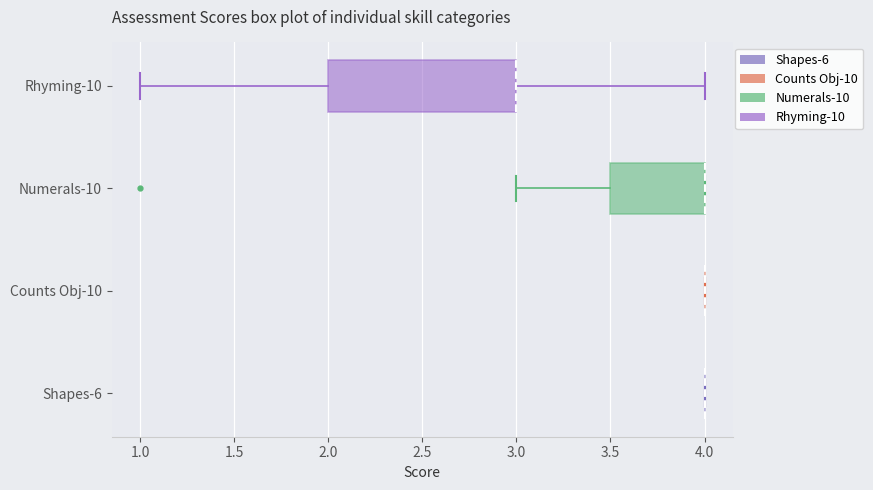

Which box is the widest, from its left edge to its right edge?

Rhyming-10